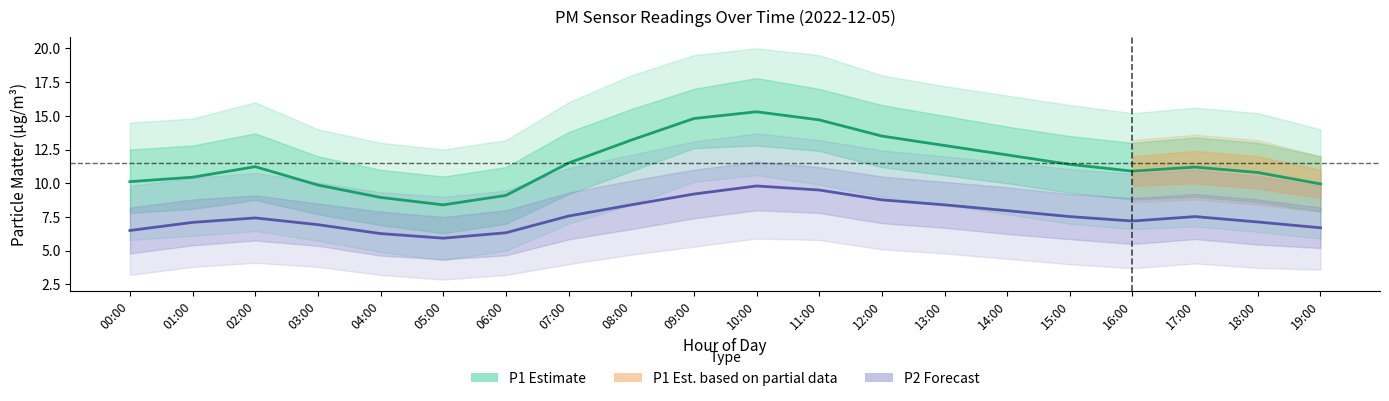

Reading left to right, what are all the values shown in this chart?

P1: 00:00=10.1	01:00=10.4	02:00=11.2	03:00=9.9	04:00=8.9	05:00=8.4	06:00=9.1	07:00=11.5	08:00=13.2	09:00=14.8	10:00=15.3	11:00=14.7	12:00=13.5	13:00=12.8	14:00=12.1	15:00=11.4	16:00=10.9	17:00=11.2	18:00=10.8	19:00=9.9
P2: 00:00=6.5	01:00=7.1	02:00=7.4	03:00=6.9	04:00=6.3	05:00=5.9	06:00=6.3	07:00=7.6	08:00=8.4	09:00=9.2	10:00=9.8	11:00=9.5	12:00=8.8	13:00=8.4	14:00=8.0	15:00=7.5	16:00=7.2	17:00=7.5	18:00=7.1	19:00=6.7